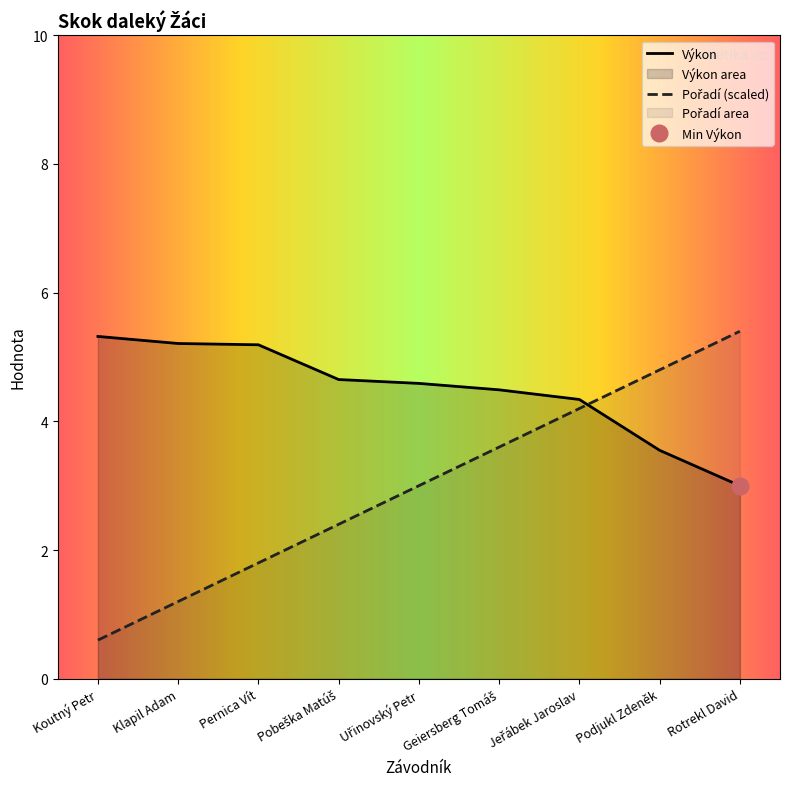

Between Uřinovský Petr and Jeřábek Jaroslav, which series saw the biggest shift?

Pořadí